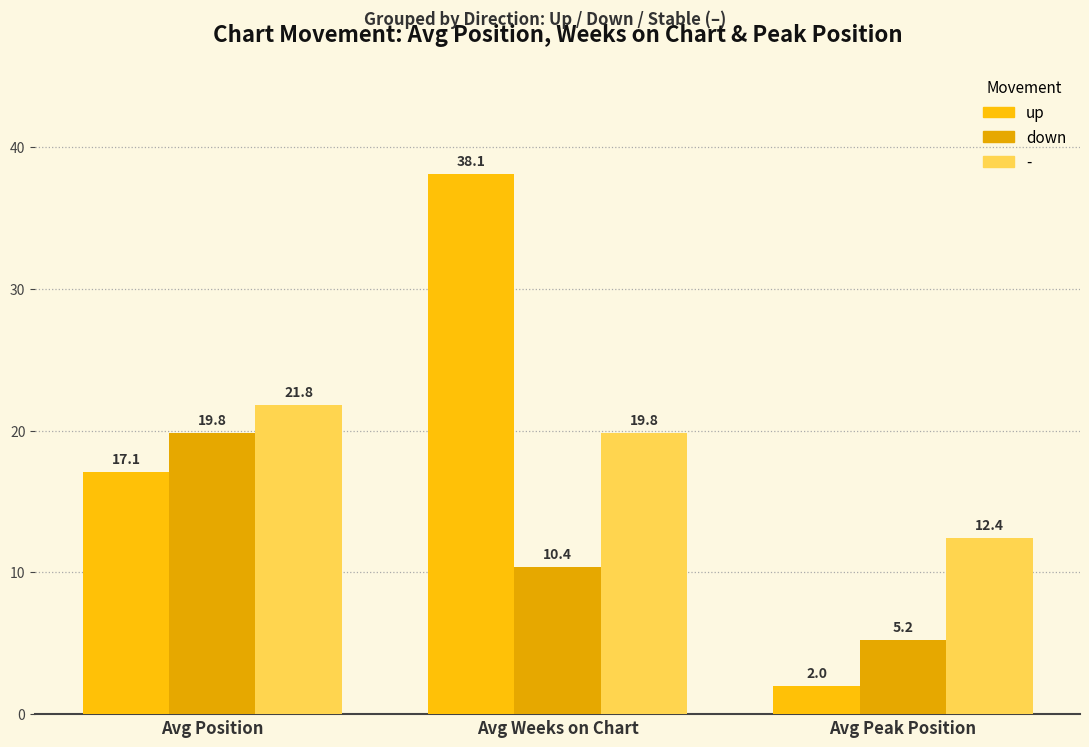

What is the total value across all series at Avg Position?

58.7